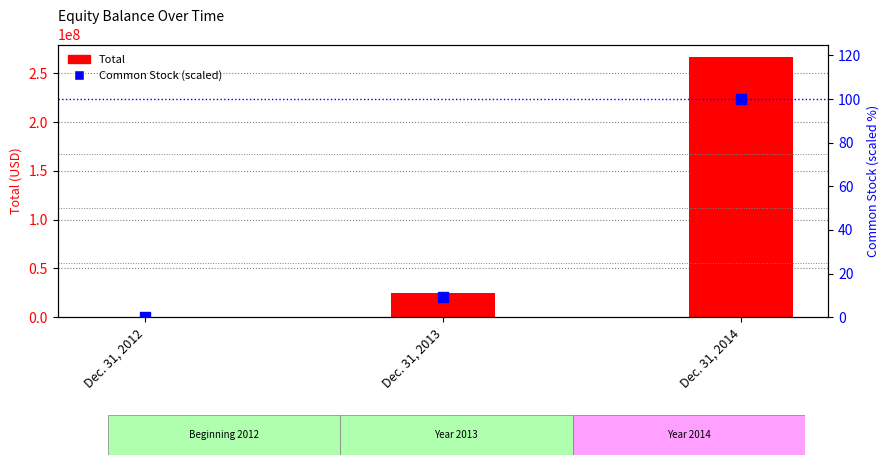

Which series reaches the minimum Y coordinate?

Common Stock (scaled)